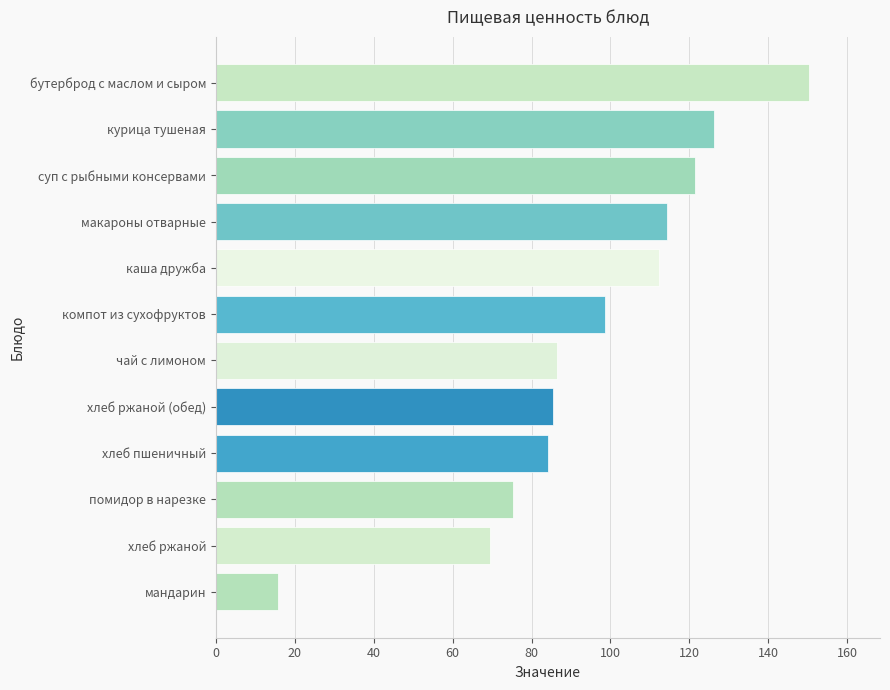

What is the approximate value at компот из сухофруктов?

98.5